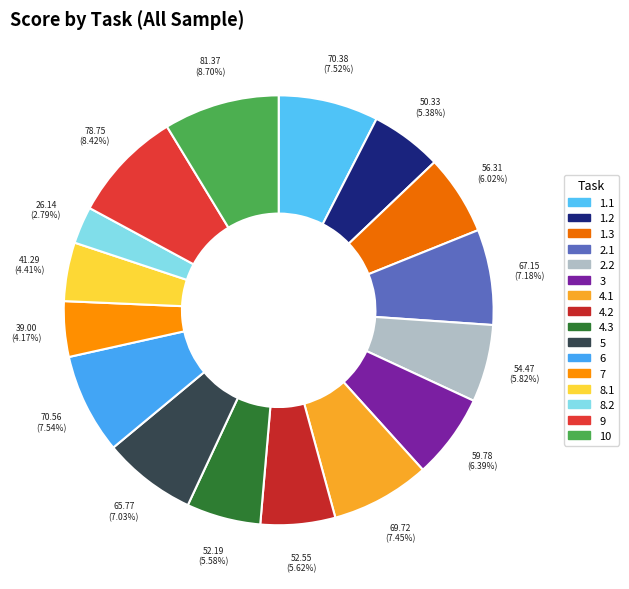

Rank the categories by value from lowest to highest.

8.2, 7, 8.1, 1.2, 4.3, 4.2, 2.2, 1.3, 3, 5, 2.1, 4.1, 1.1, 6, 9, 10